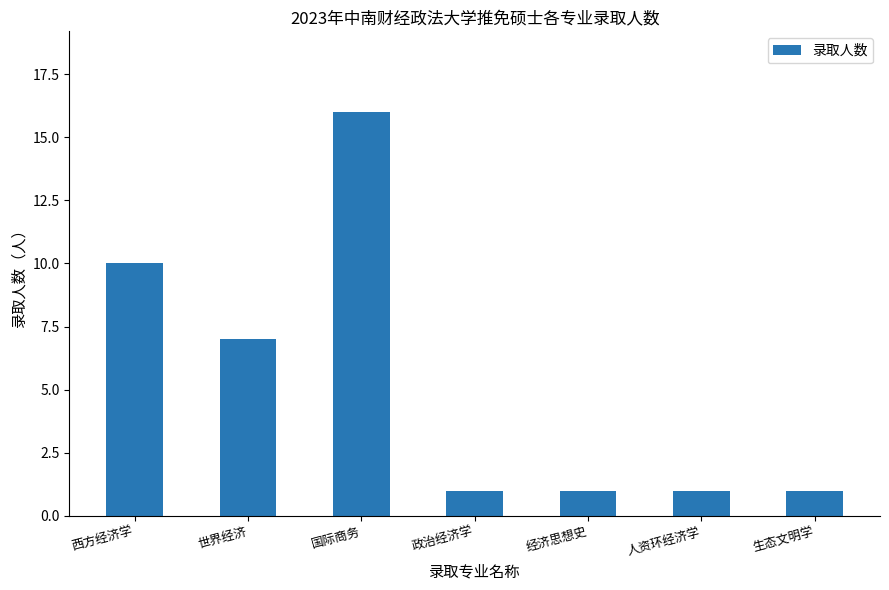

What is the greatest value displayed?

16